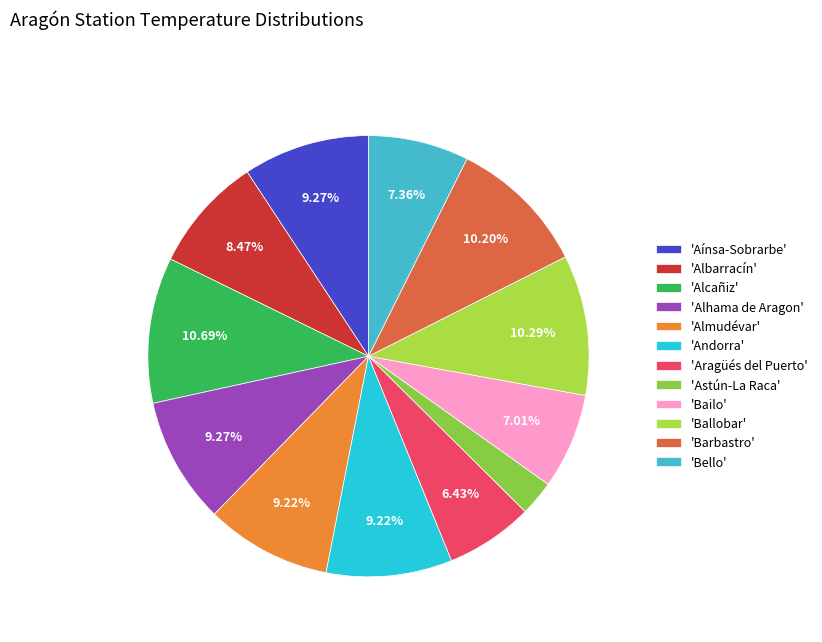

What is the smallest slice in the pie chart?

'Astún-La Raca'